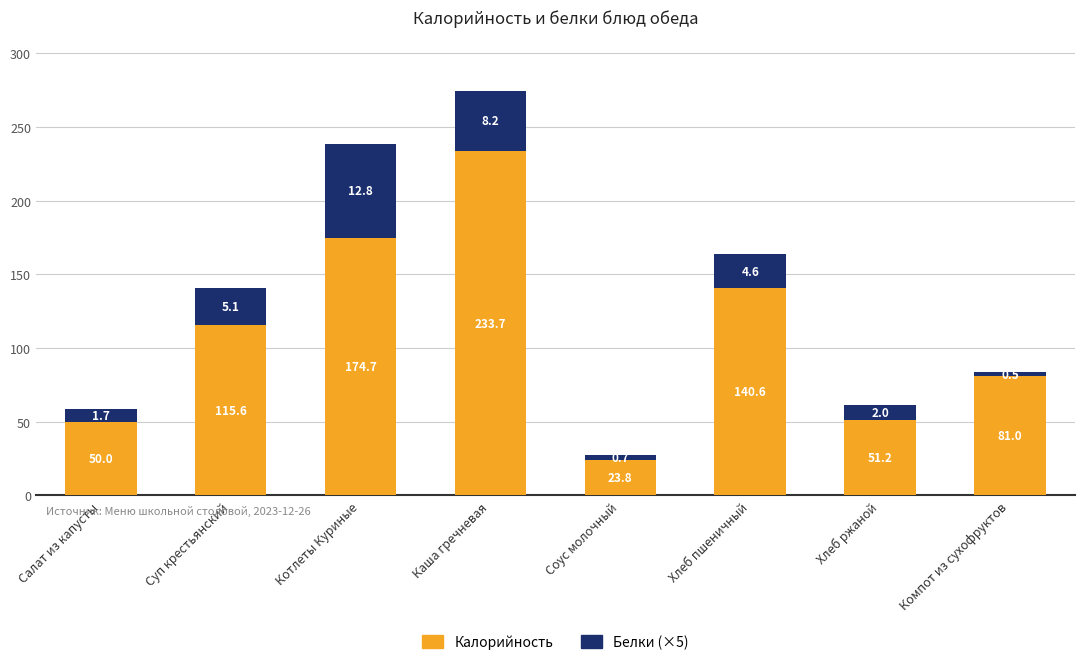

What is the lowest value of the Калорийность series?

23.8